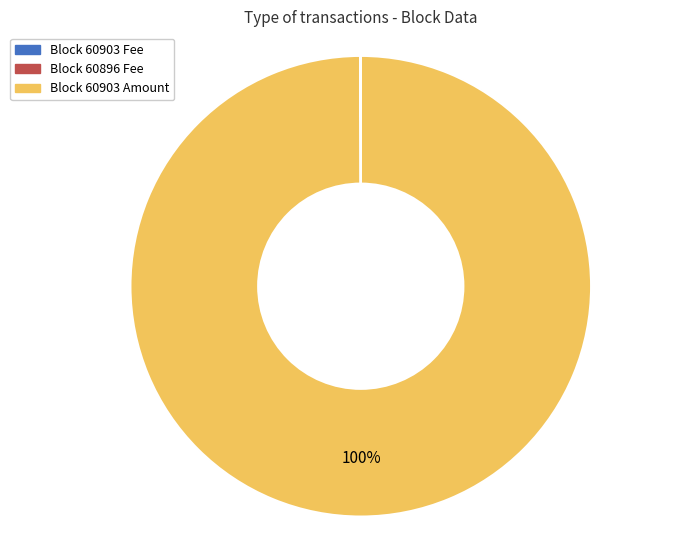

Does any single category account for the majority?

Yes